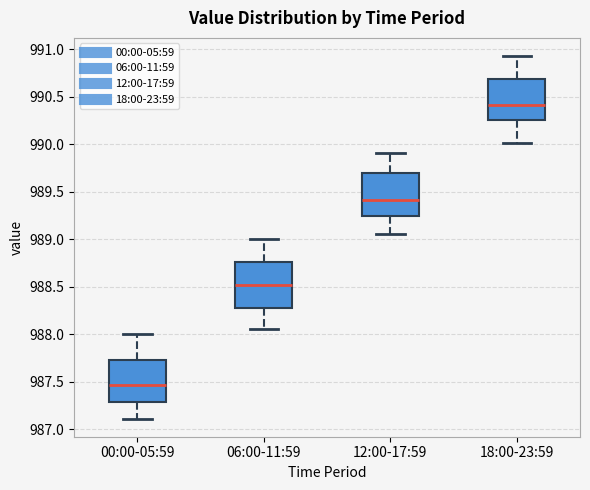

Reading left to right, read every box against the y-axis: the position of its median line, the range the box covers, and the ends of its whiskers. The values are not printed on the chart, so give them approximately, as read against the axis.

00:00-05:59: median 987.45, box 987.30 to 987.75, whiskers 987.10 to 988.00
06:00-11:59: median 988.50, box 988.25 to 988.75, whiskers 988.05 to 989.00
12:00-17:59: median 989.40, box 989.25 to 989.70, whiskers 989.05 to 989.90
18:00-23:59: median 990.40, box 990.25 to 990.70, whiskers 990.00 to 990.95